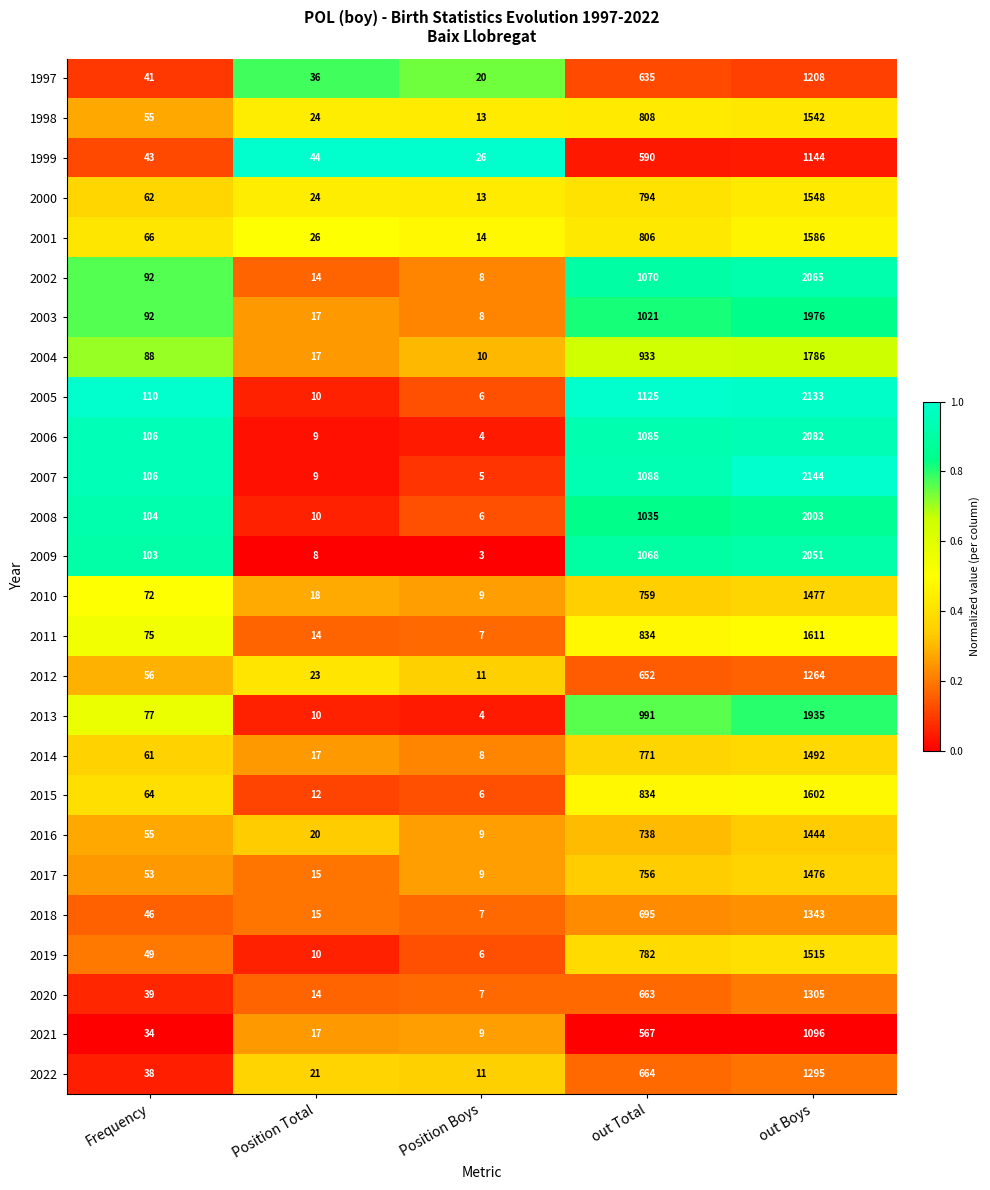

Is the value of 2009 at out Total greater than the value of 2016 at Position Total?

Yes